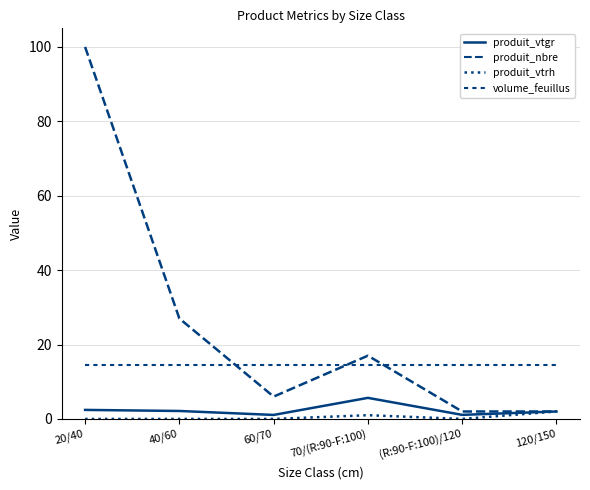

How many lines are shown in the chart?

4